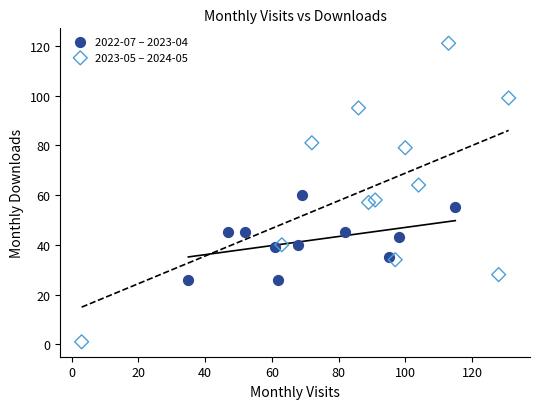

What are all the series names shown in the legend?

2022-07 – 2023-04, 2023-05 – 2024-05